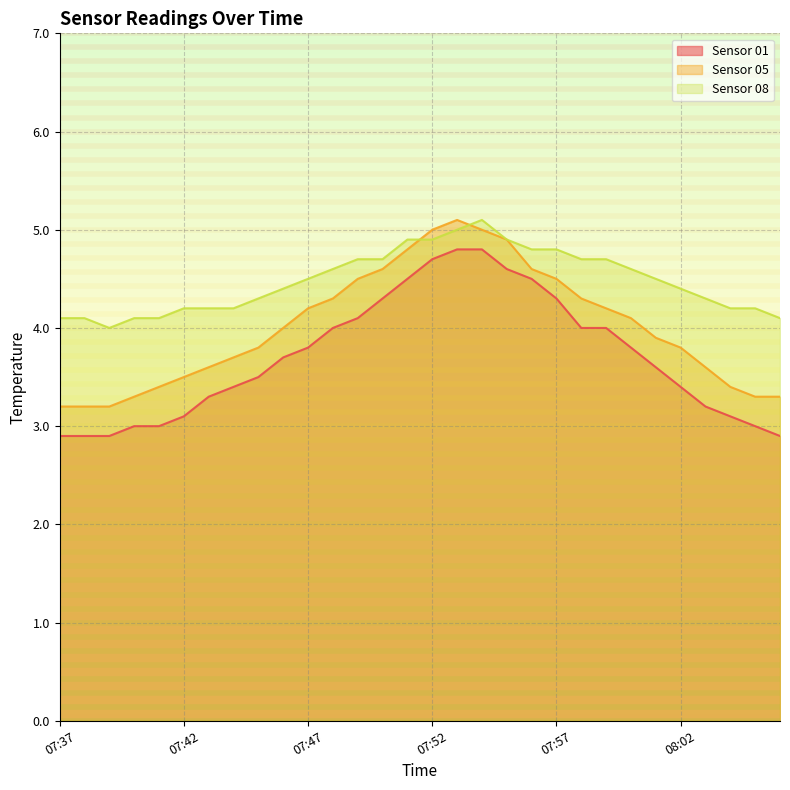

Which category has the lowest value across all series?

07:37